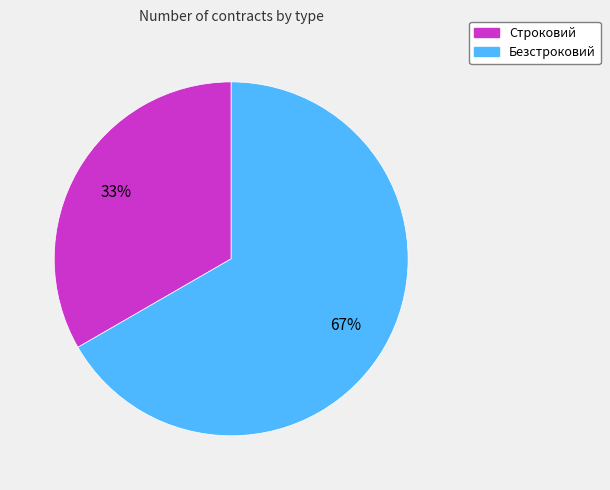

How many segments does this pie chart have?

2